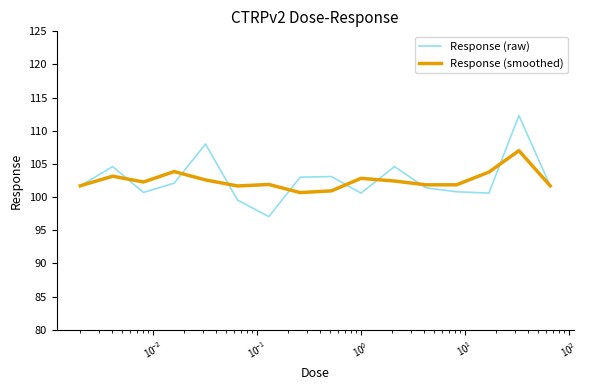

Which series has the largest range (max minus min)?

Response (raw)